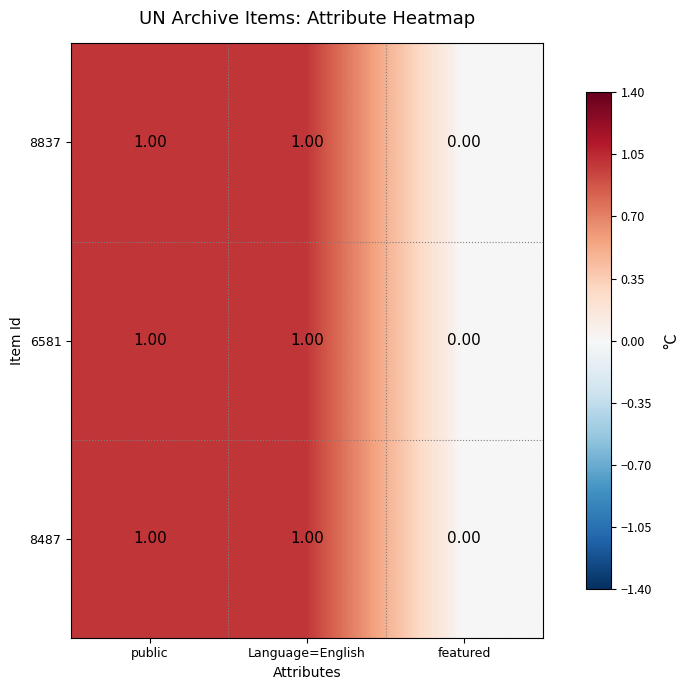

Which category has the lowest value across all series?

featured